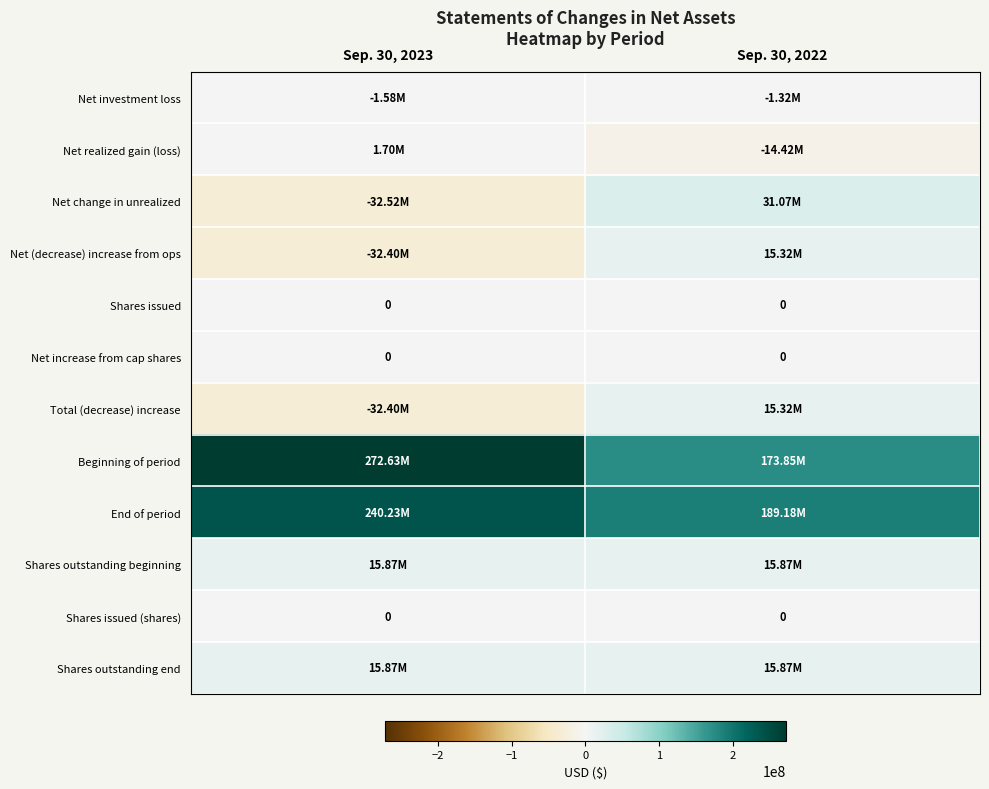

What is the spread (max minus min) of values at Sep. 30, 2022?

203596000